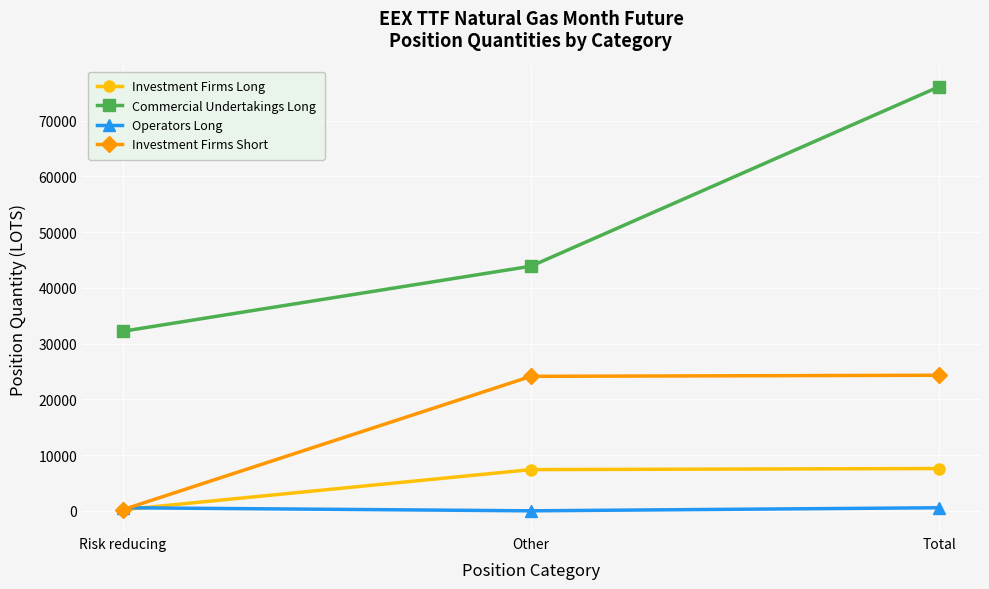

The value of Investment Firms Long at Total is 11170.4. True or false?

False